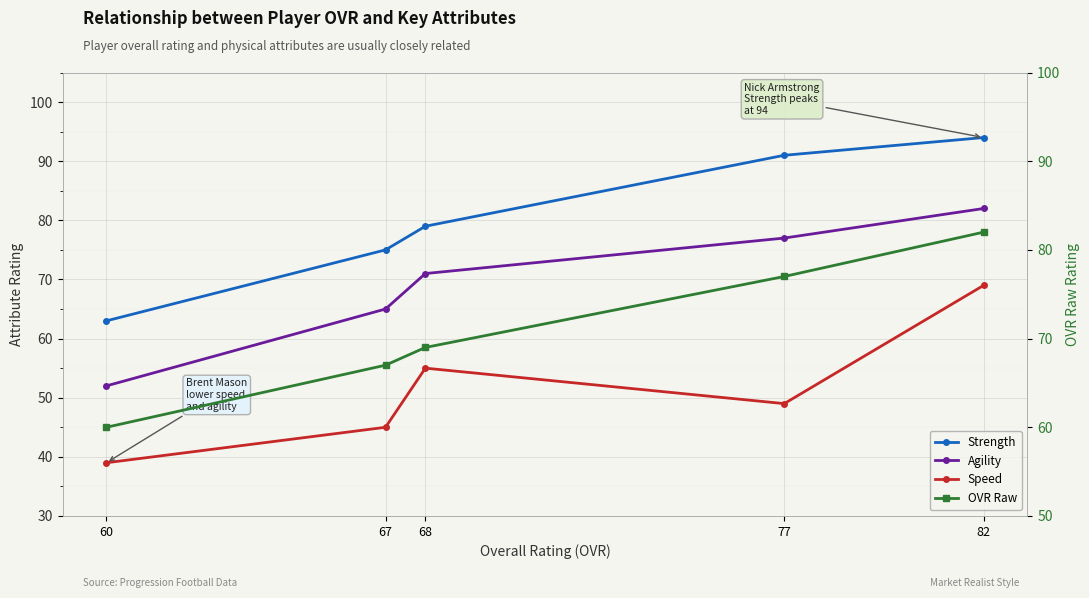

Between which two adjacent categories do OVR Raw and Agility first intersect?

68 and 67